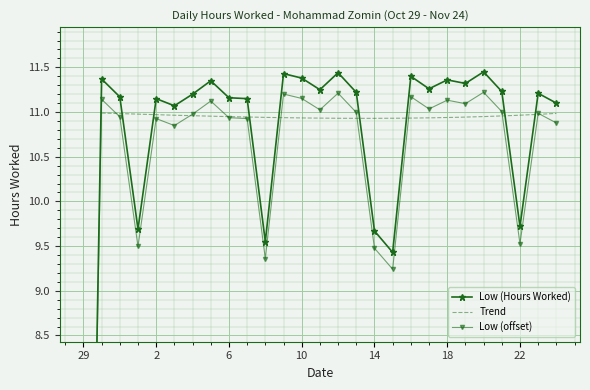

Where does the data first go above 11?

30